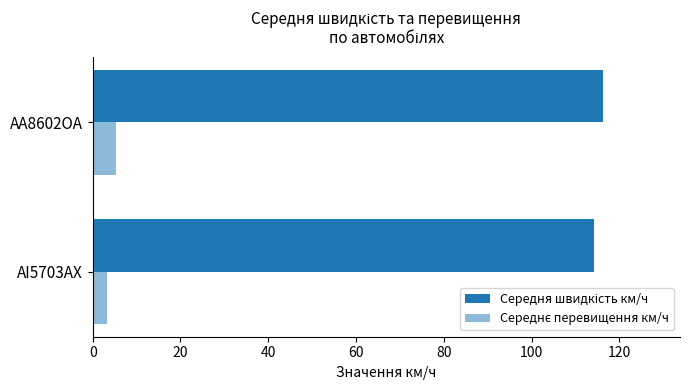

Count the number of categories in the chart.

2